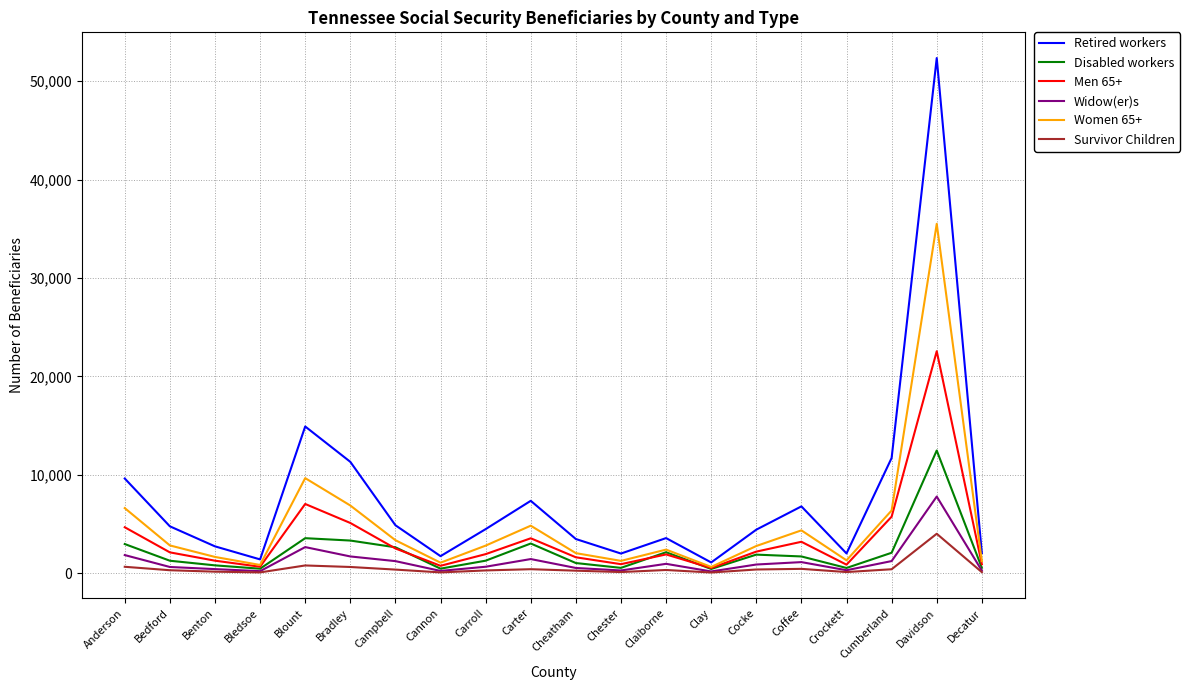

What is the highest value of the Retired workers series?

52340